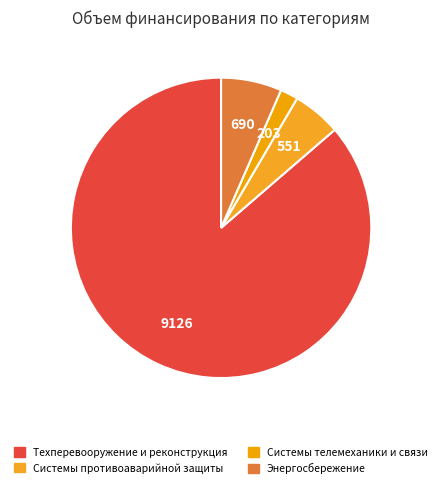

How many segments does this pie chart have?

4